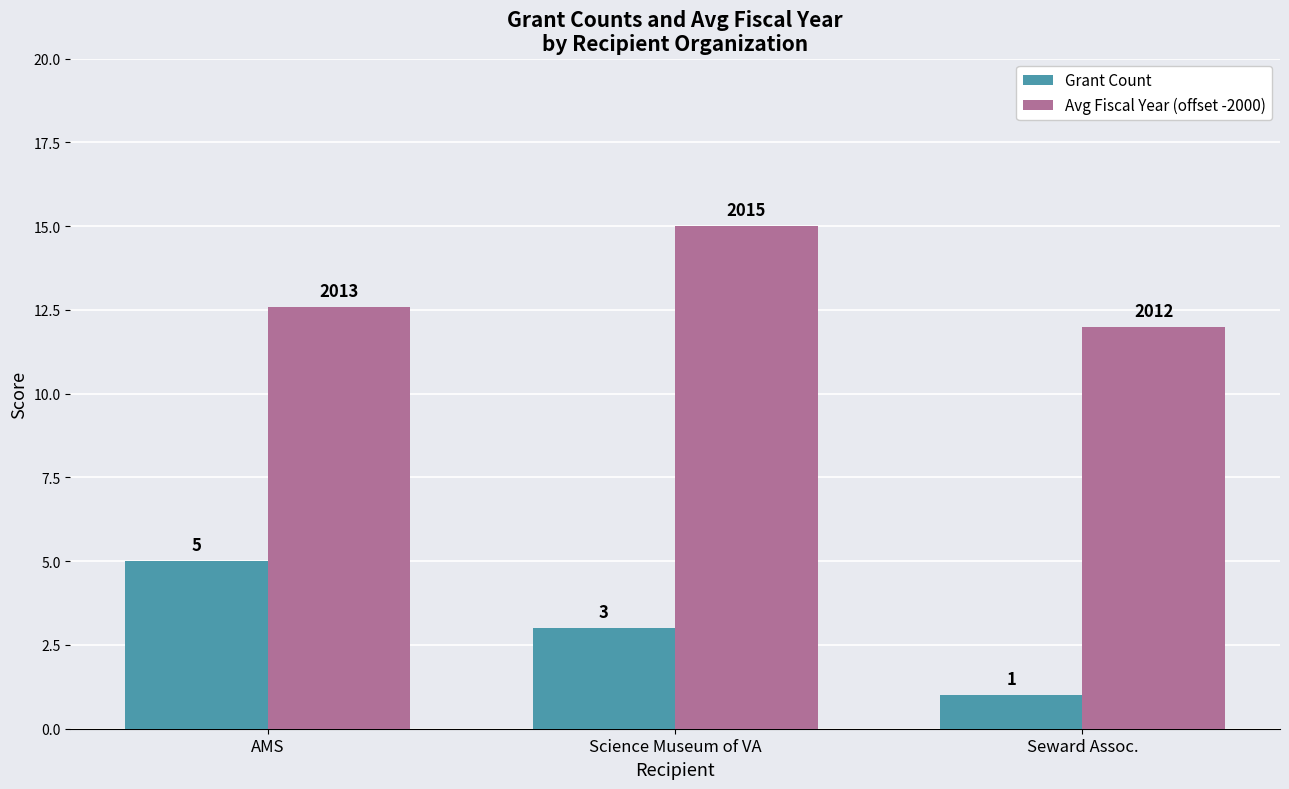

Rank the series by their average value, from highest to lowest.

Avg Fiscal Year (offset -2000), Grant Count